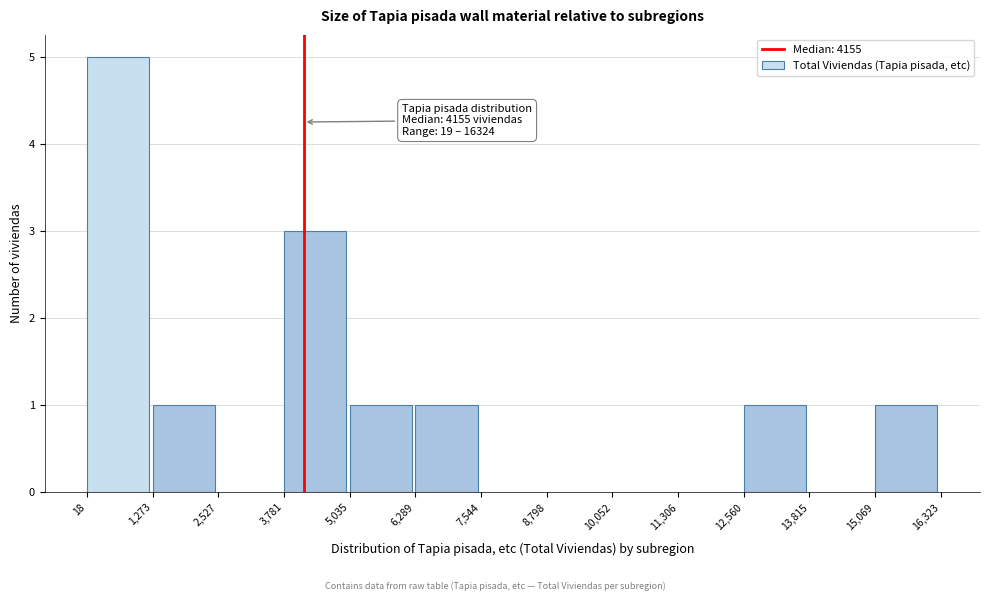

Over which range of the x-axis is the bar tallest?

18 to 1,273